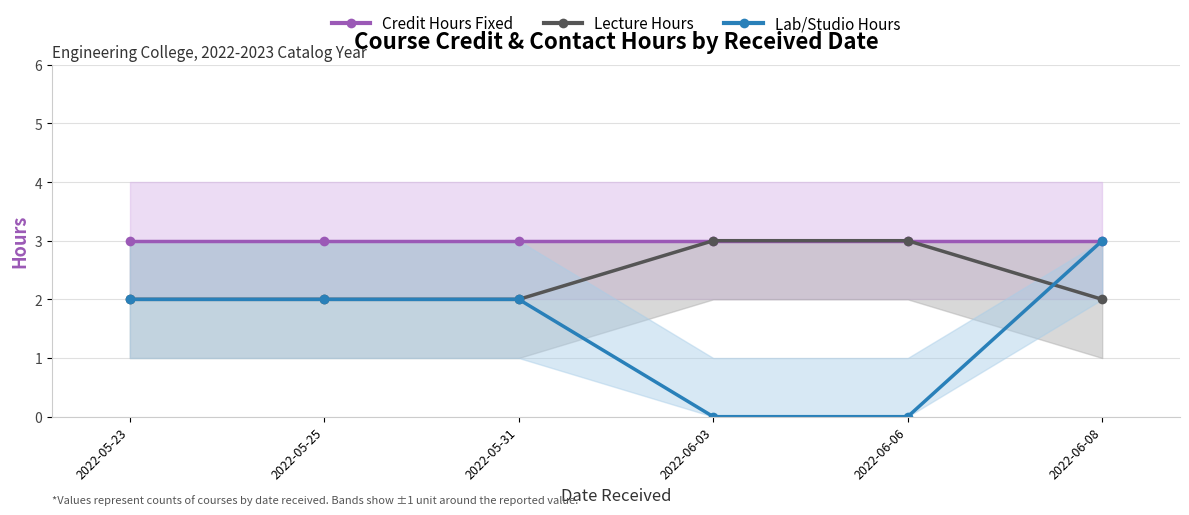

What is the difference between the Lab/Studio Hours values at 2022-05-31 and 2022-06-06?

2